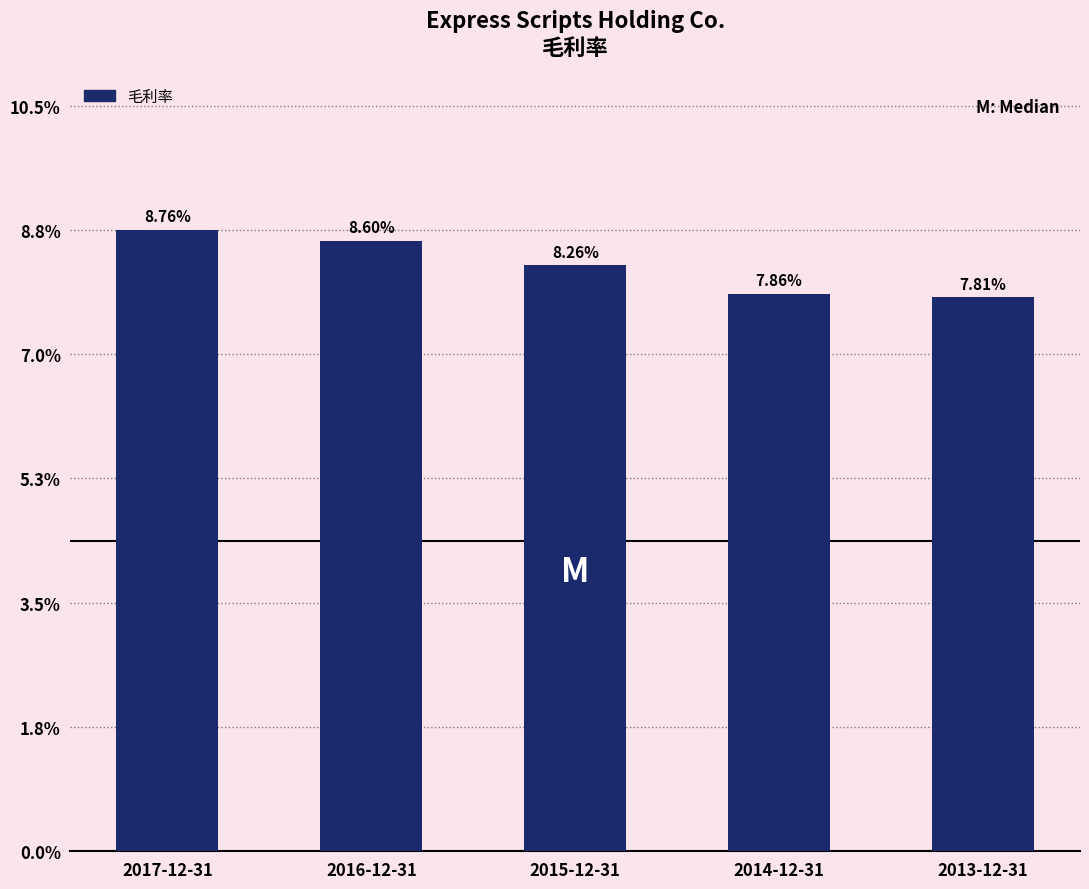

List the labels in order of value, smallest first.

2013-12-31, 2014-12-31, 2015-12-31, 2016-12-31, 2017-12-31